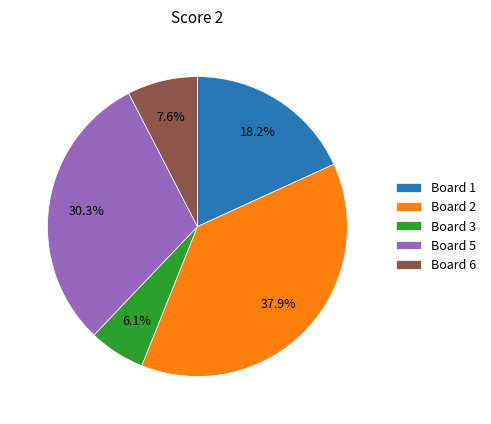

To the nearest percent, what percentage of the pie is Board 5?

30%